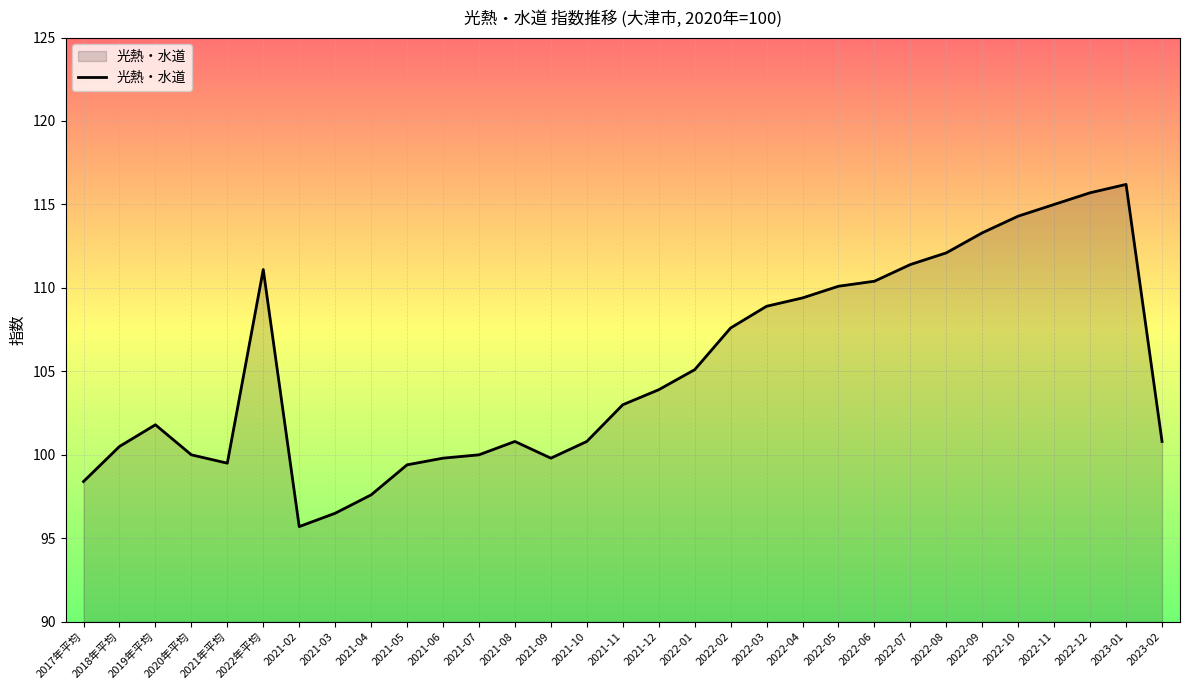

What position from the left is 2021-02?

7